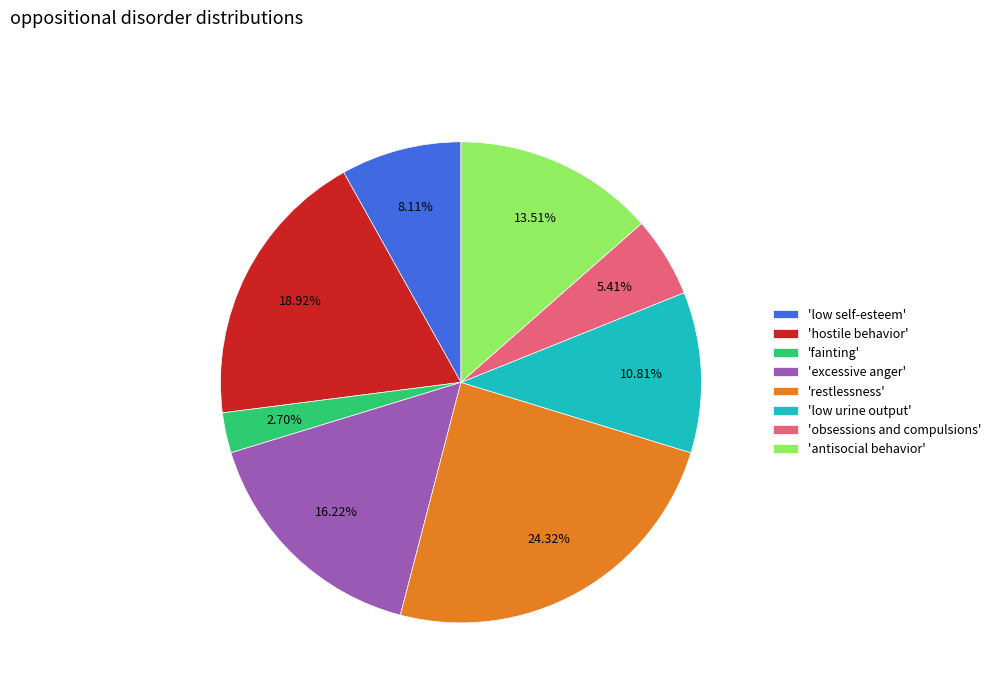

Which category has the biggest portion of the pie?

'restlessness'